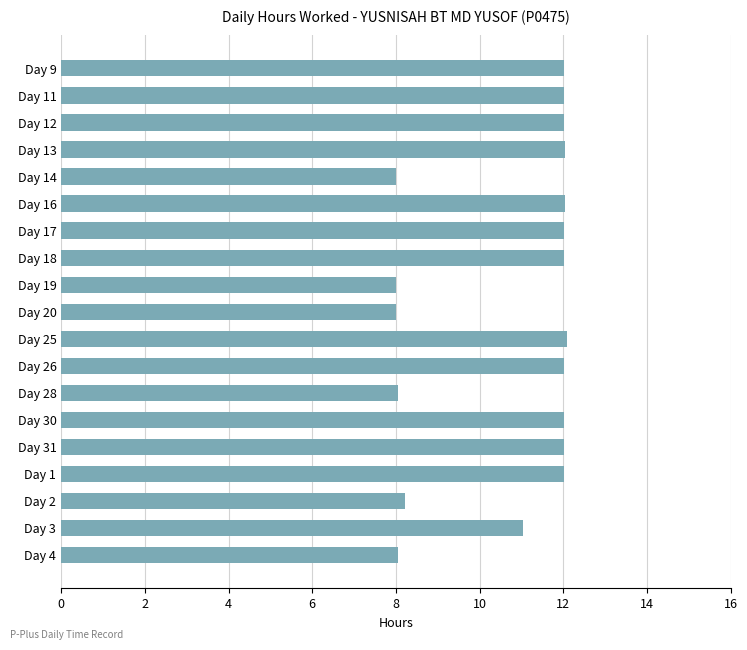

True or false: the data shows 11.1 at Day 3.

True